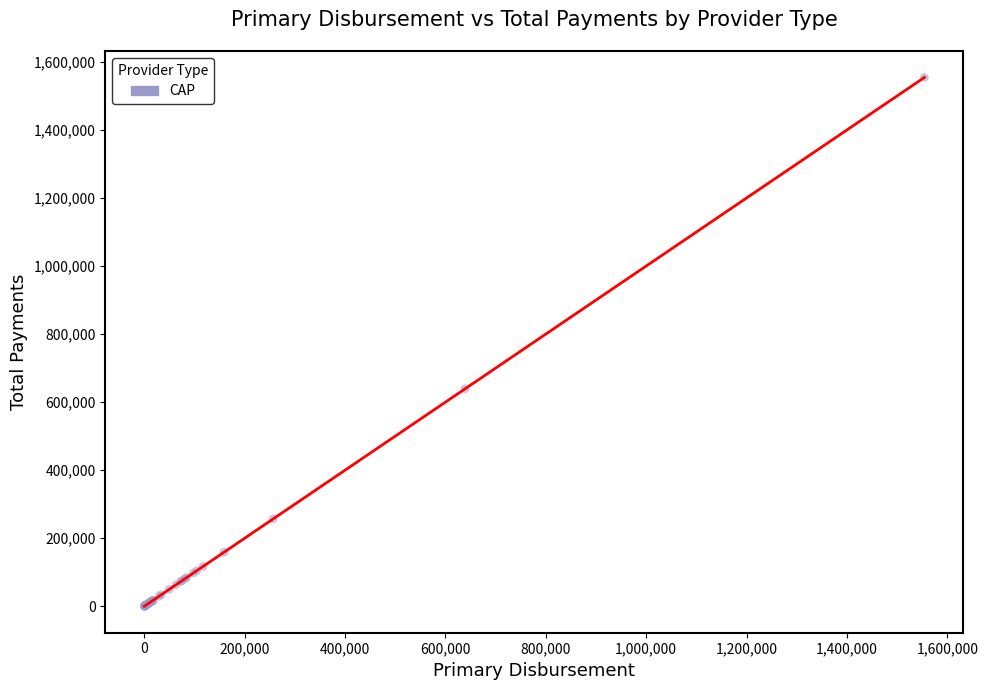

What Y value in the scatter plot is closest to 777114?

639169.9